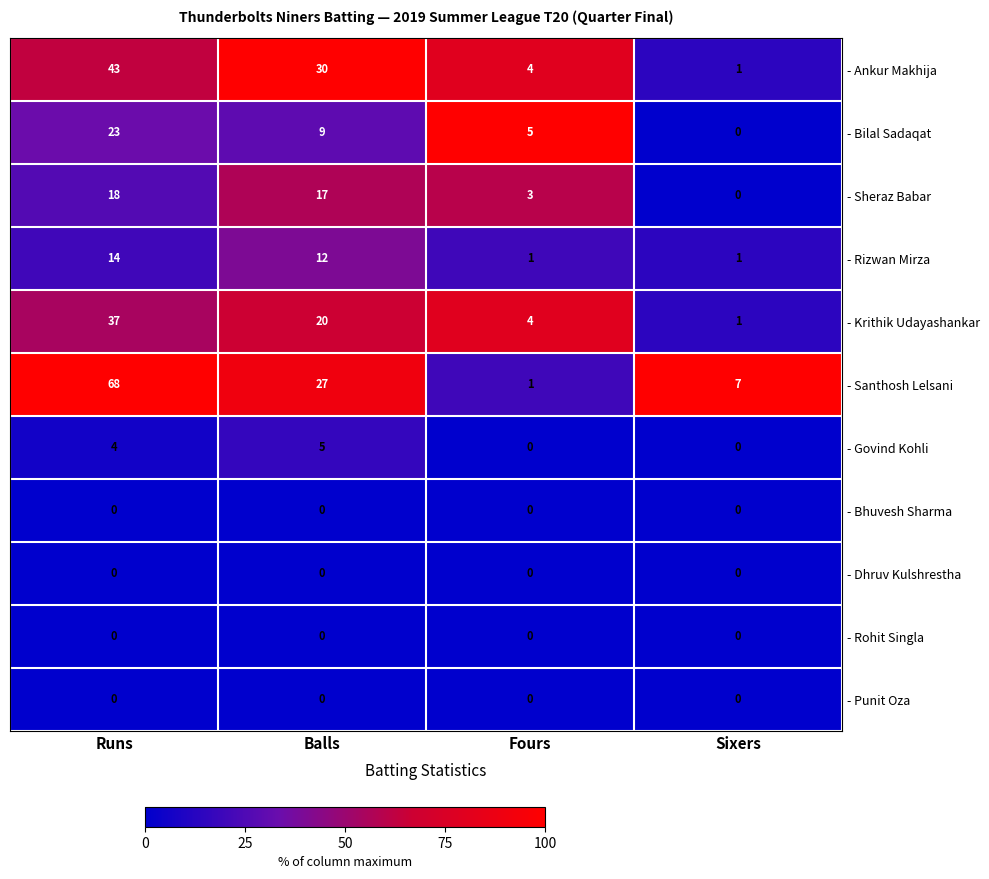

Is it true that - Ankur Makhija equals 30 at Balls?

True